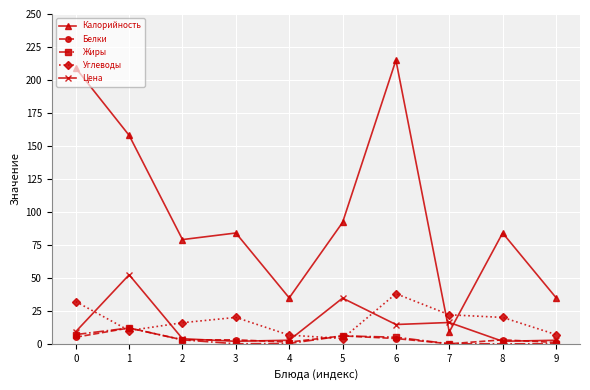

Which series has the largest range (max minus min)?

Калорийность